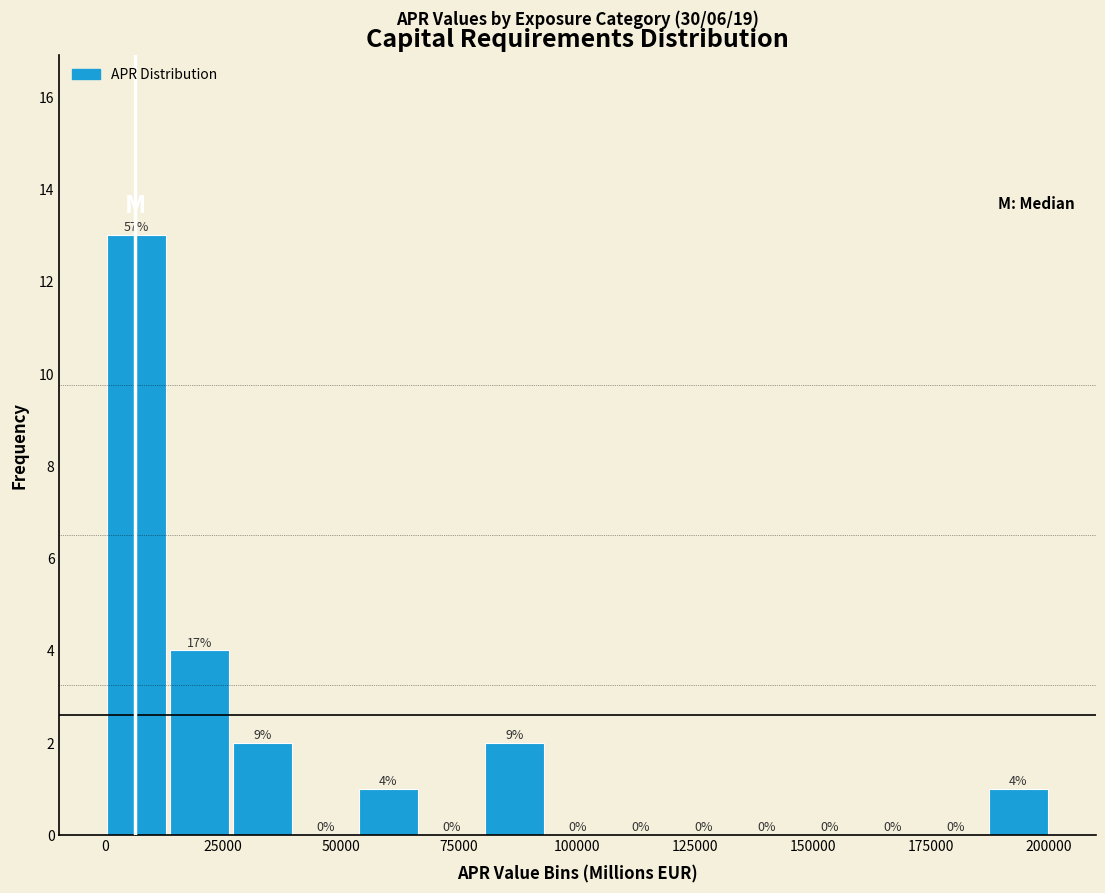

Read against the x-axis, roughly where is the centre of the tallest bar?

5000